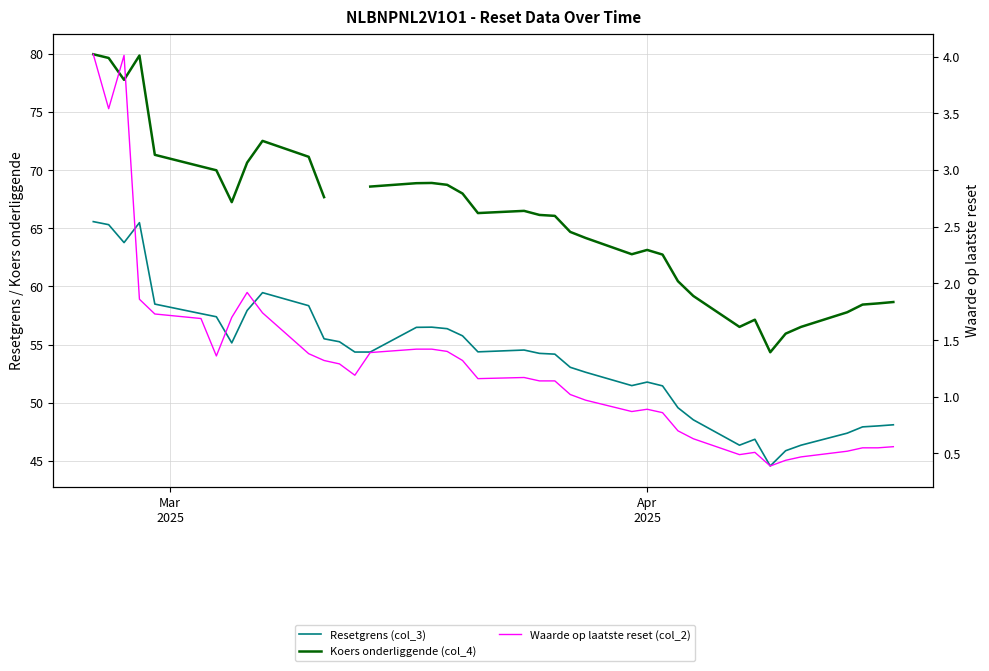

Is it true that Resetgrens (col_3) equals 30.7 at 28?

False